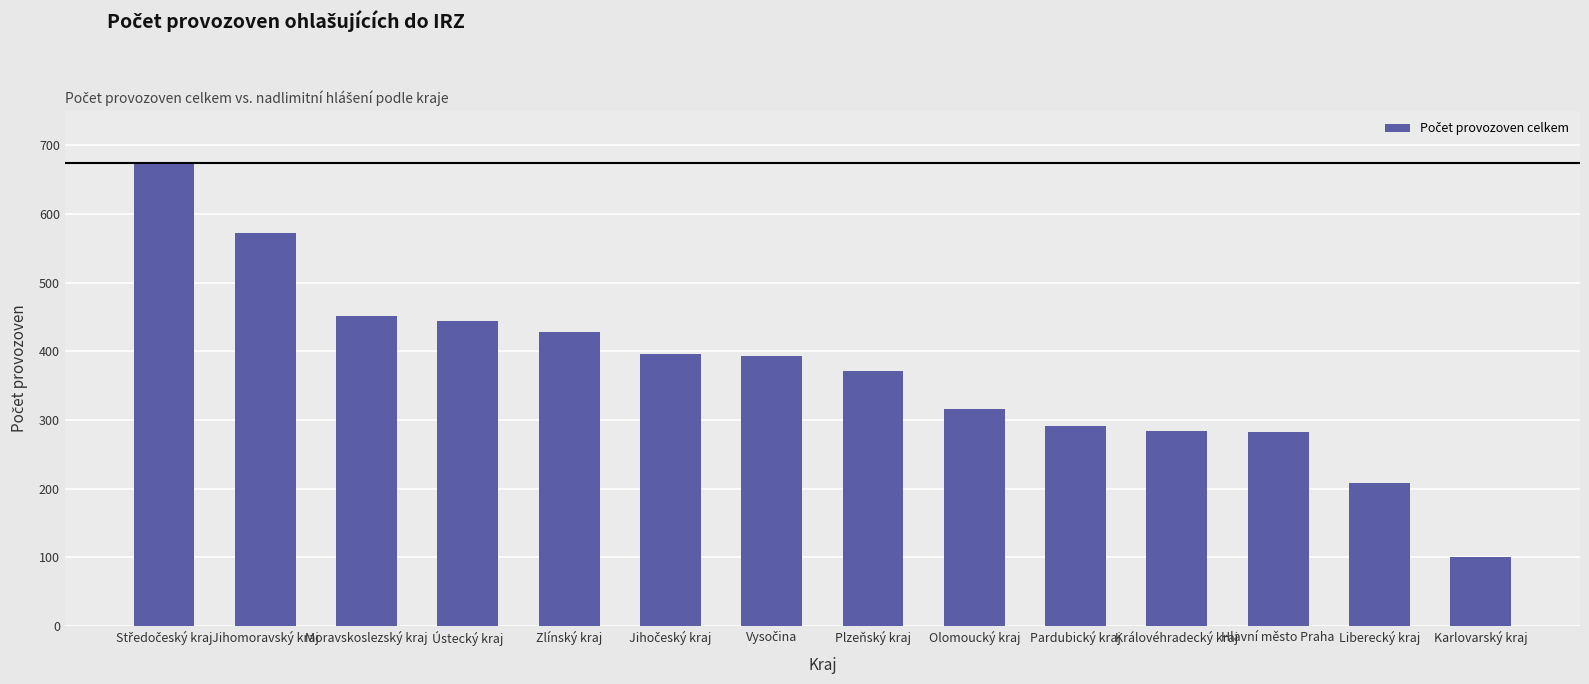

Which label corresponds to the smallest value in the chart?

Karlovarský kraj